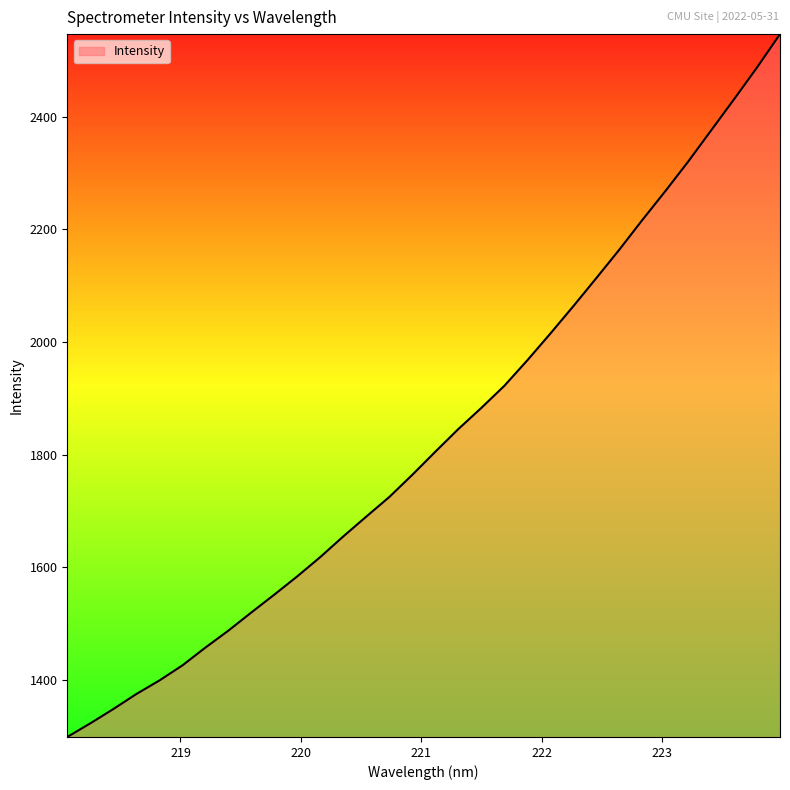

What is the greatest value displayed?

2546.4